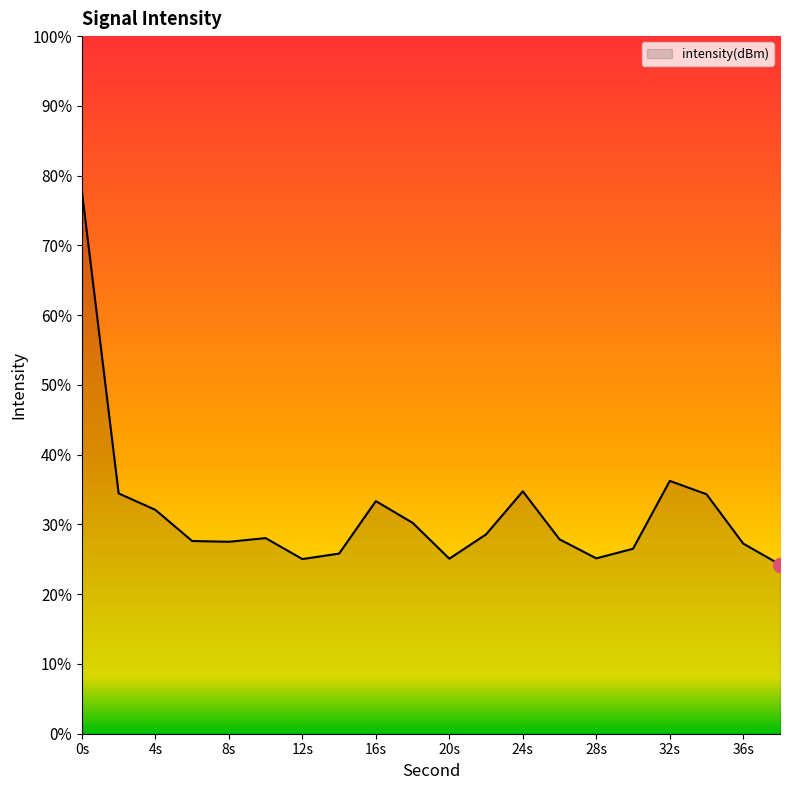

What is the difference between the maximum and minimum values?

53.5